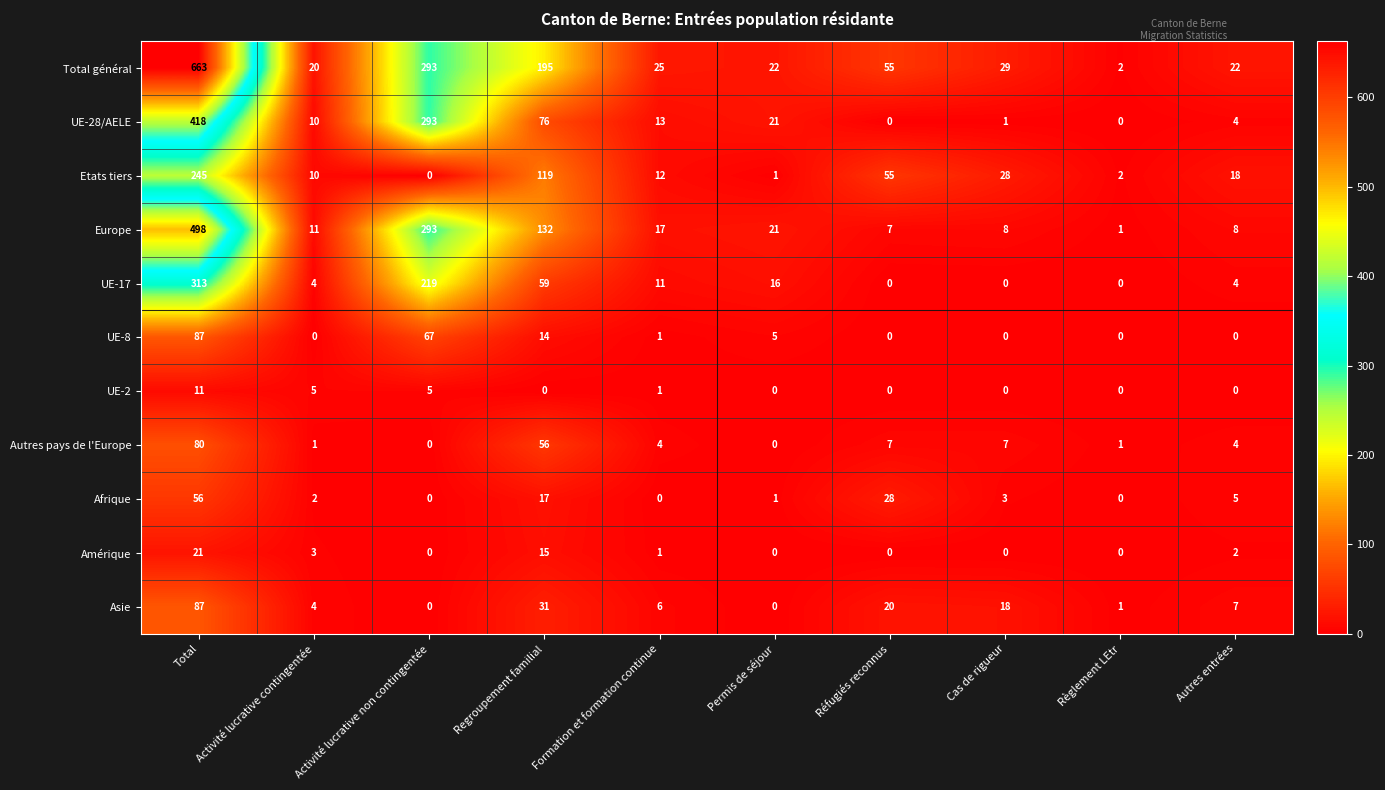

Which series has the widest spread of values?

Total général